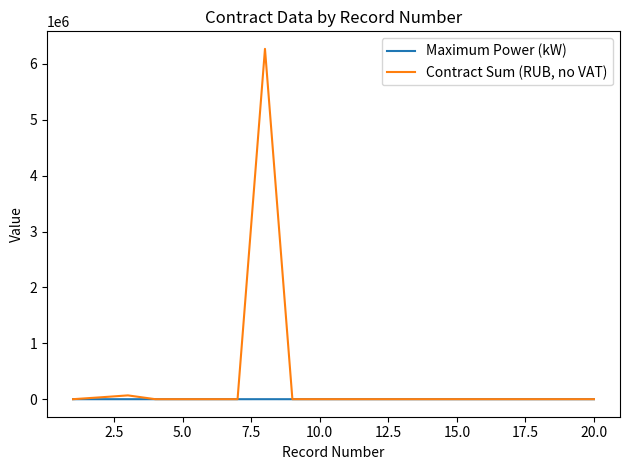

What is the maximum value shown in the chart?

6268219.9